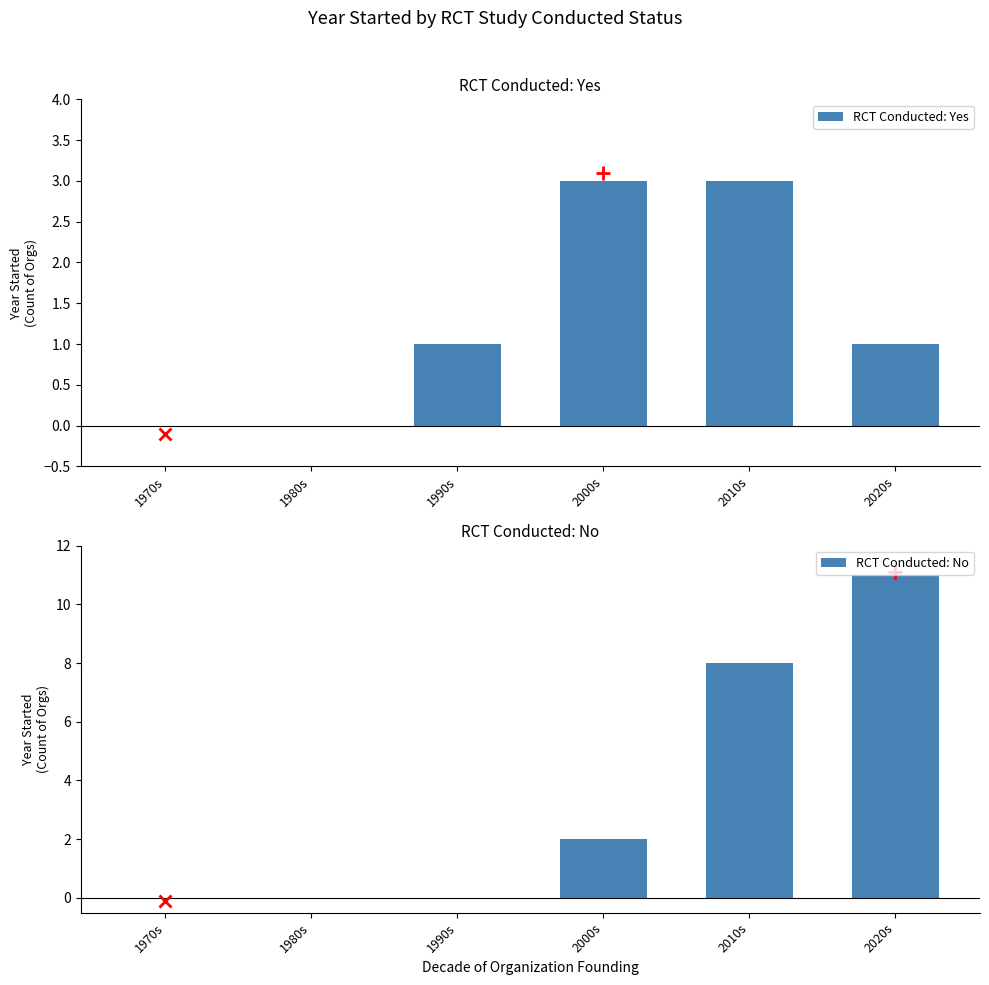

What is the maximum value shown in the chart?

11